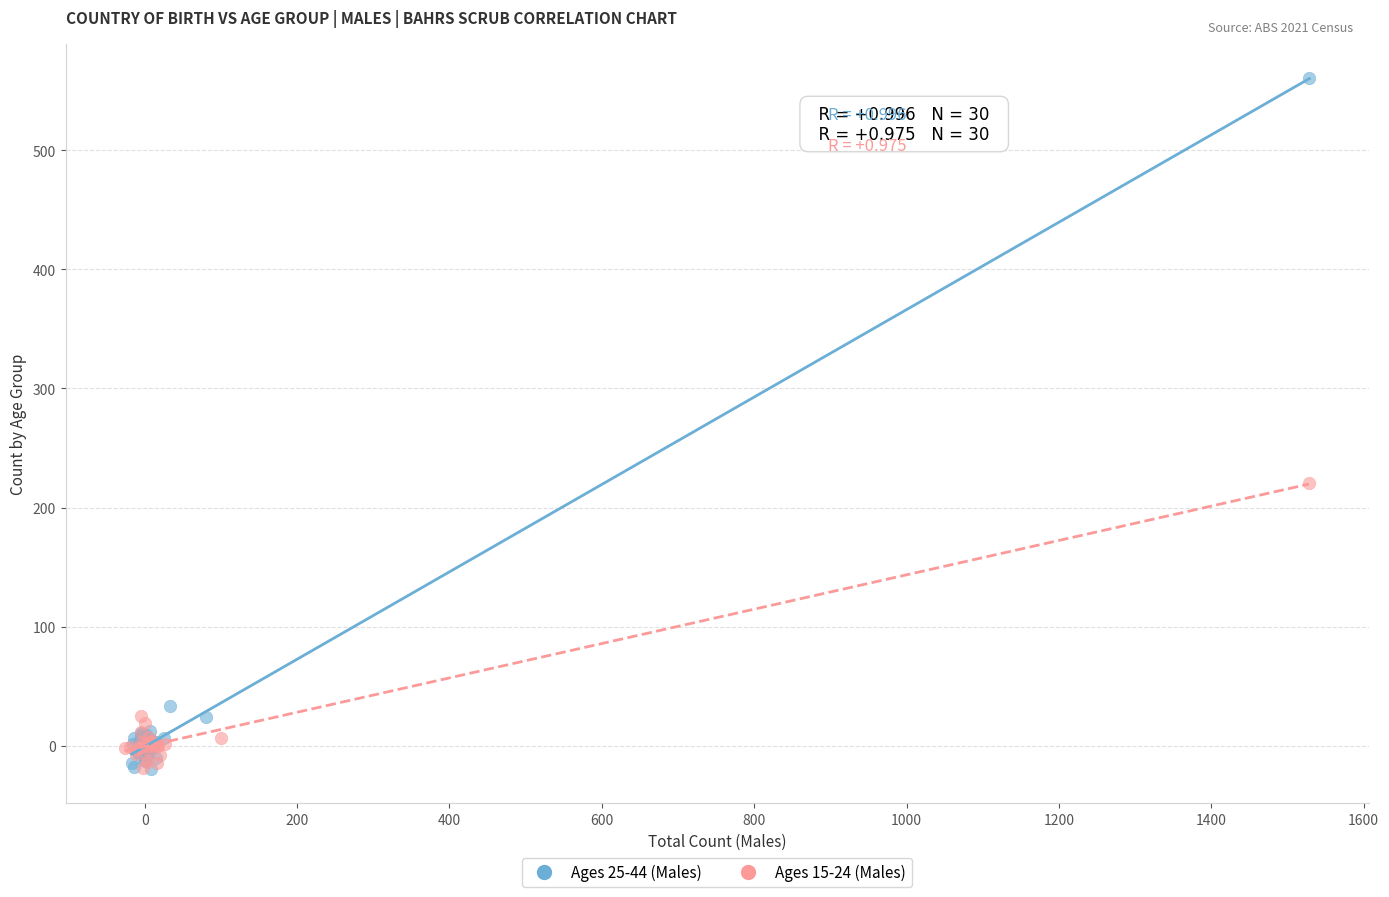

Which series has the largest Y range (max minus min)?

Ages 25-44 (Males)